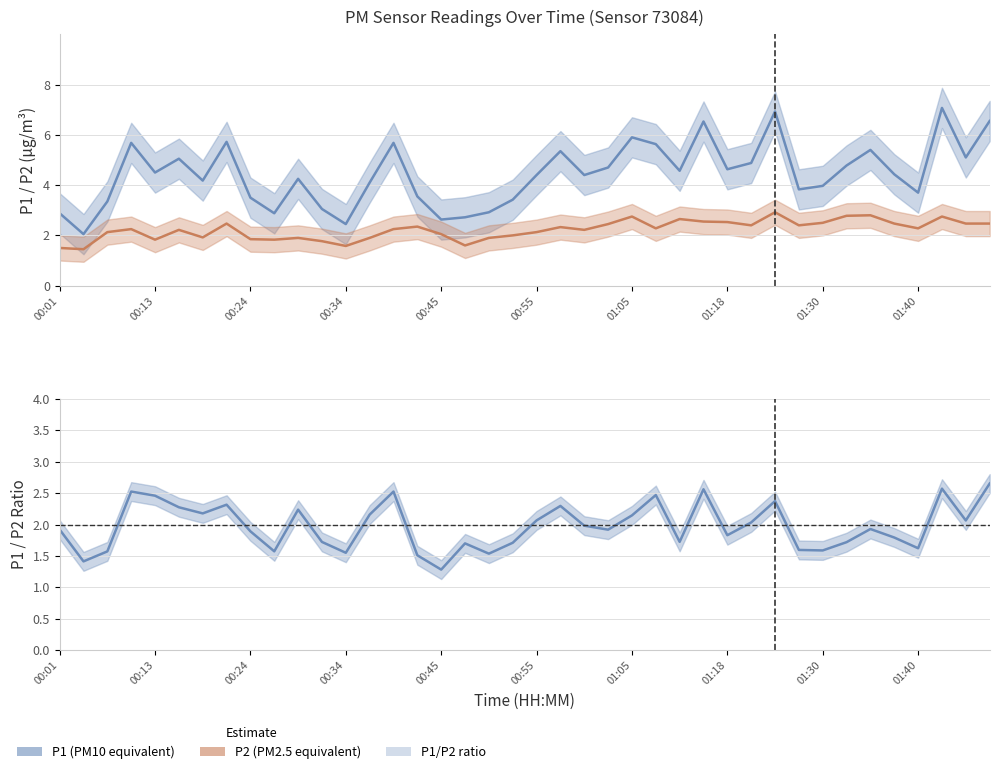

At which label is P1 closest to 4?

01:30